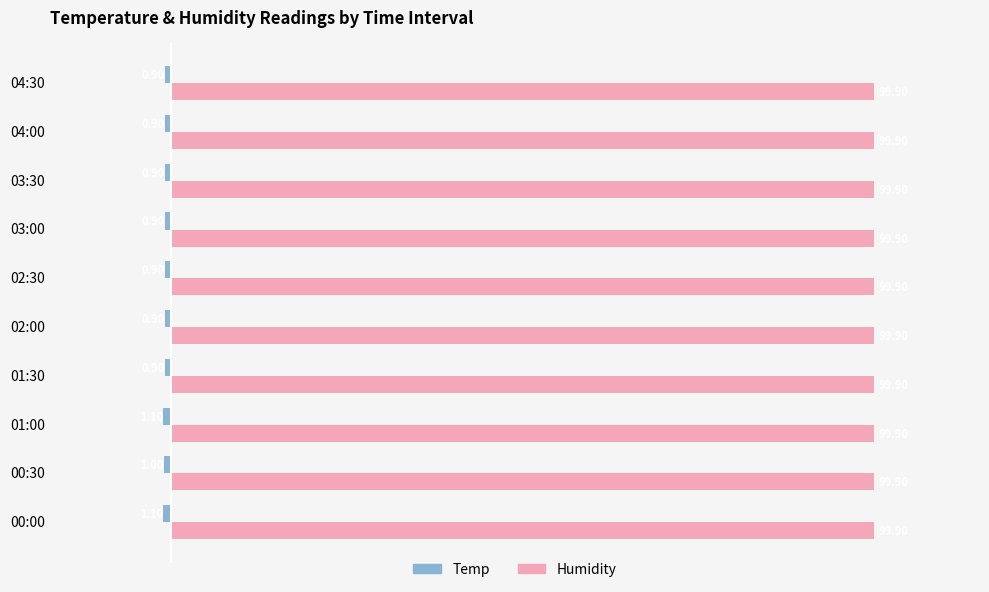

What is the total value across all series at 01:00?

98.8